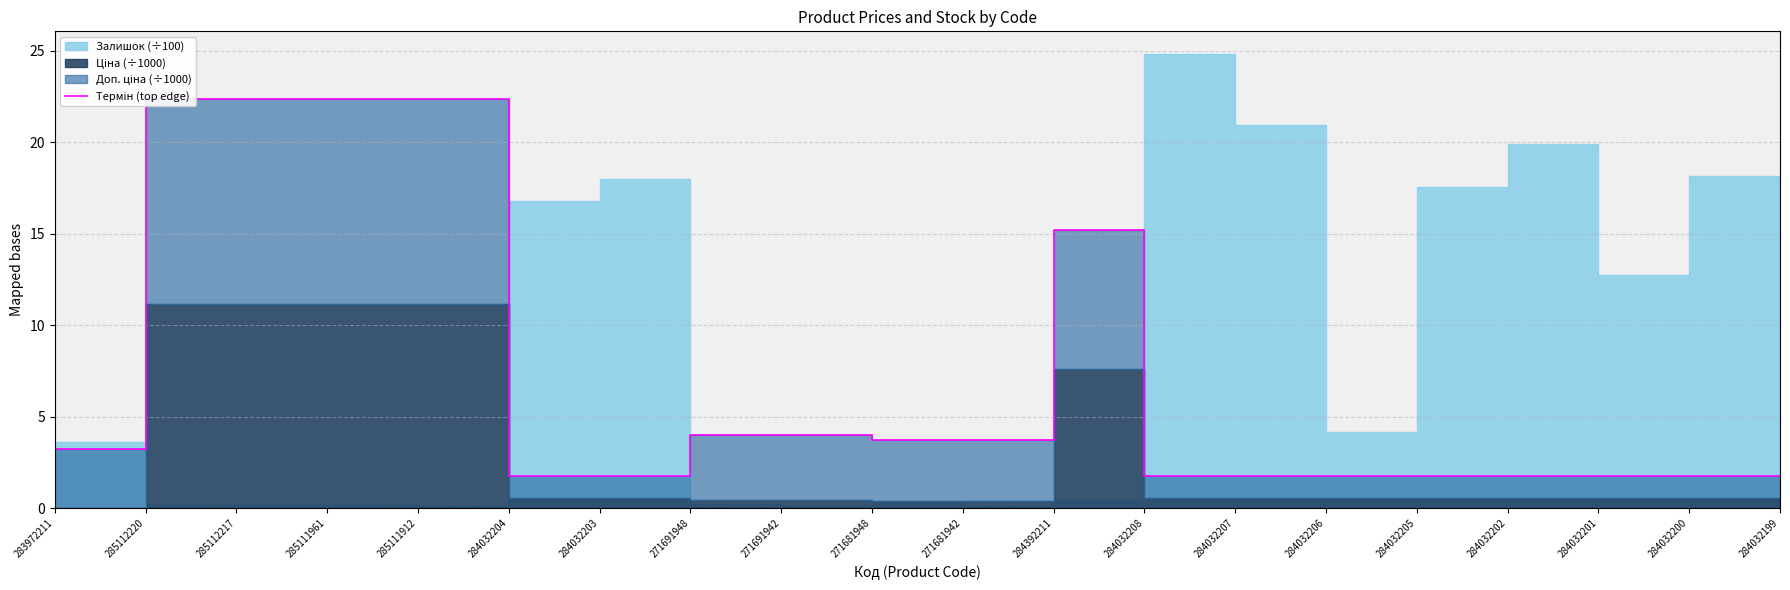

Approximately how many times larger is the value at 283972211 compared to 284032206?

1.8